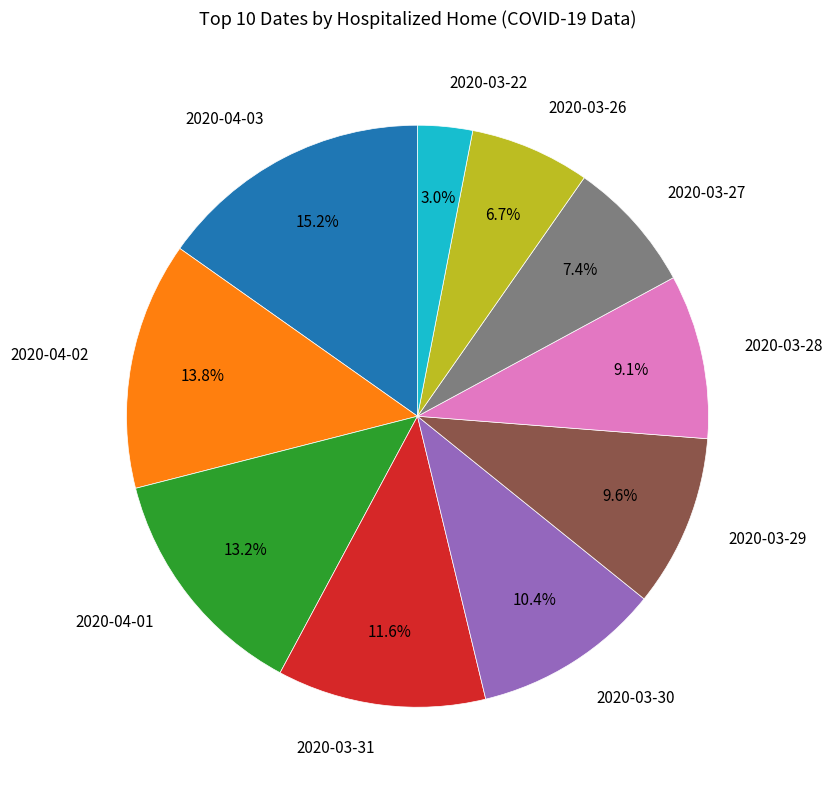

Is it true that 2020-03-31 is 3% of the pie?

False